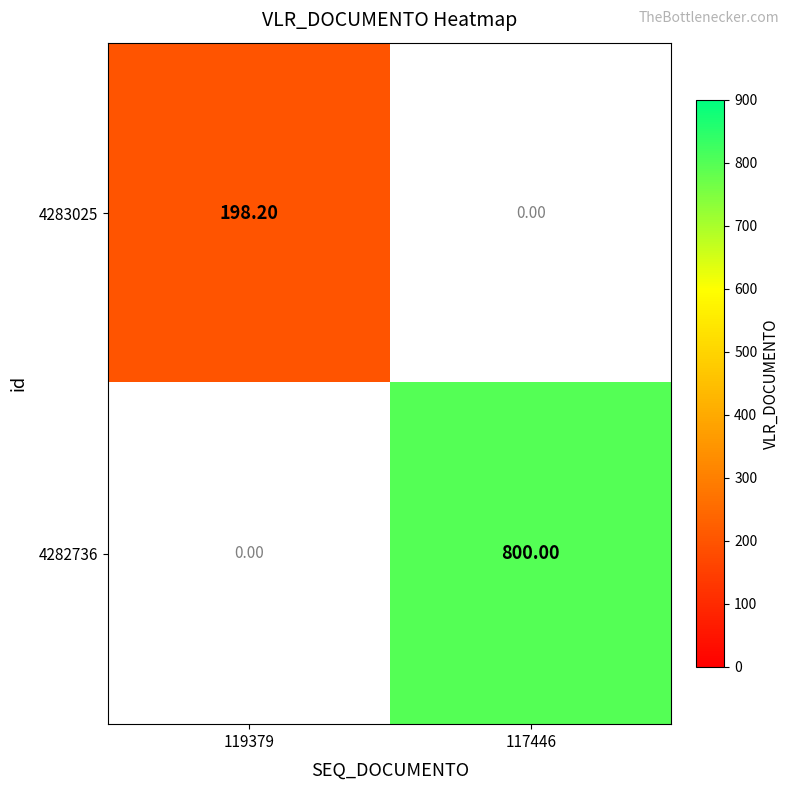

What is the average value of the 4283025 series?

99.1